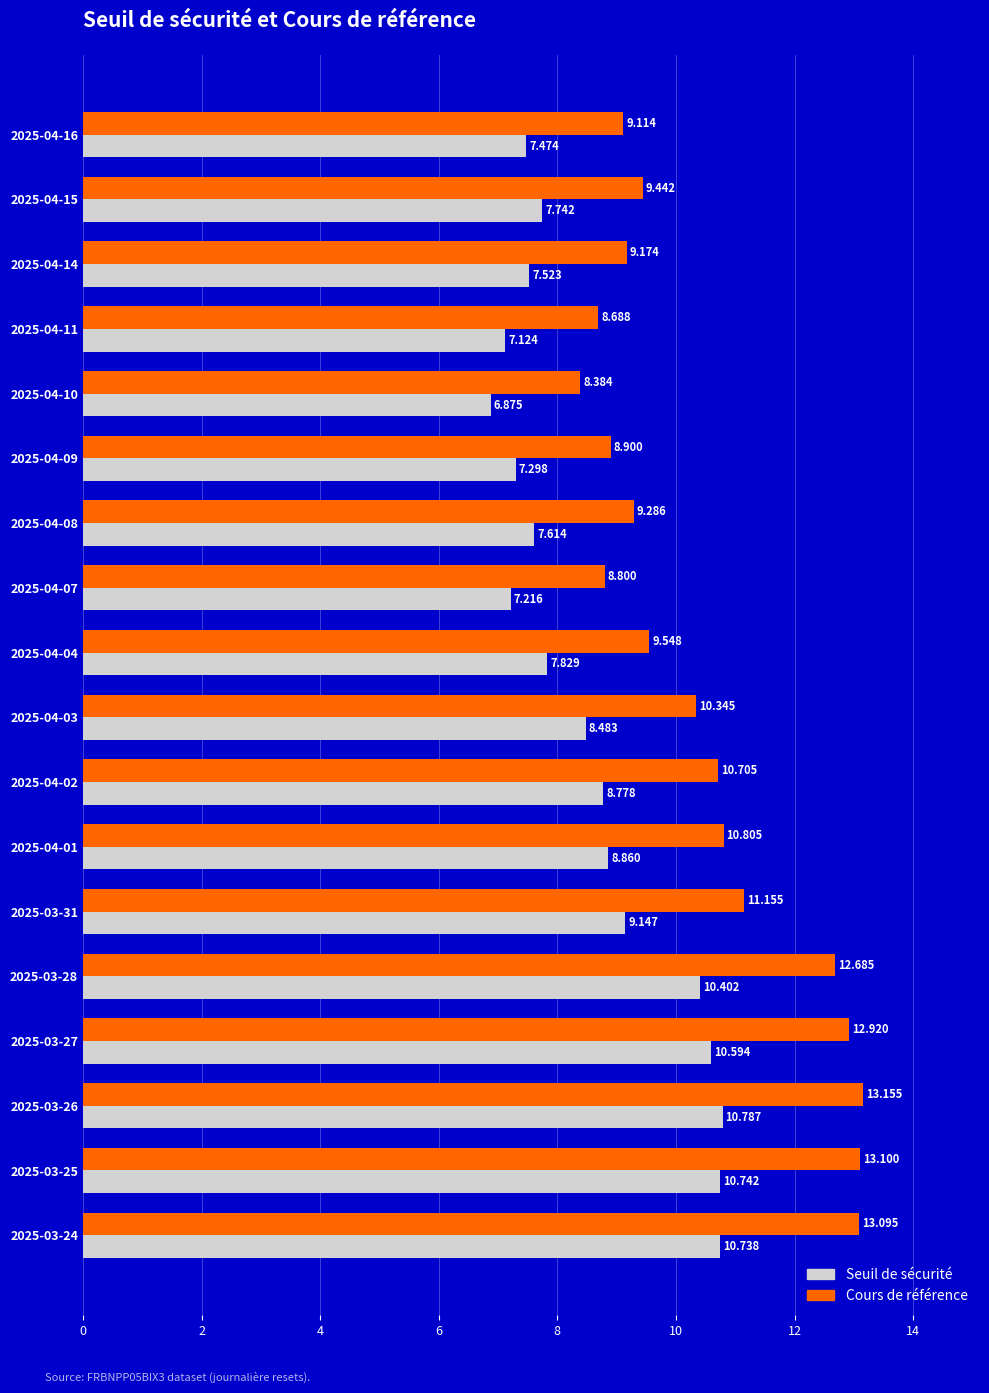

Rank the series by their maximum value, from highest to lowest.

Cours de référence, Seuil de sécurité